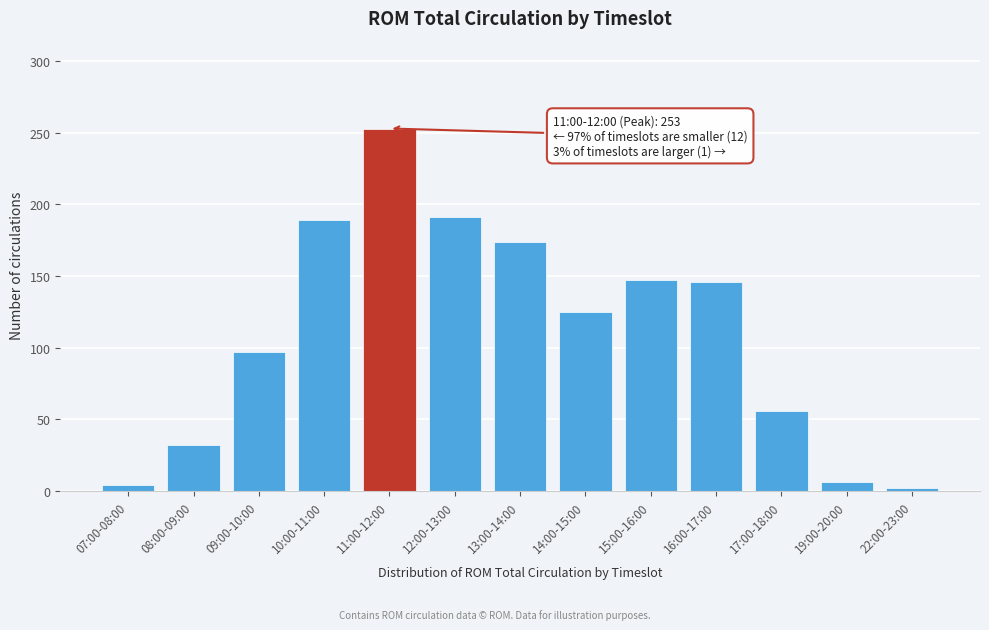

Is it true that the value at 14:00-15:00 is 125?

True